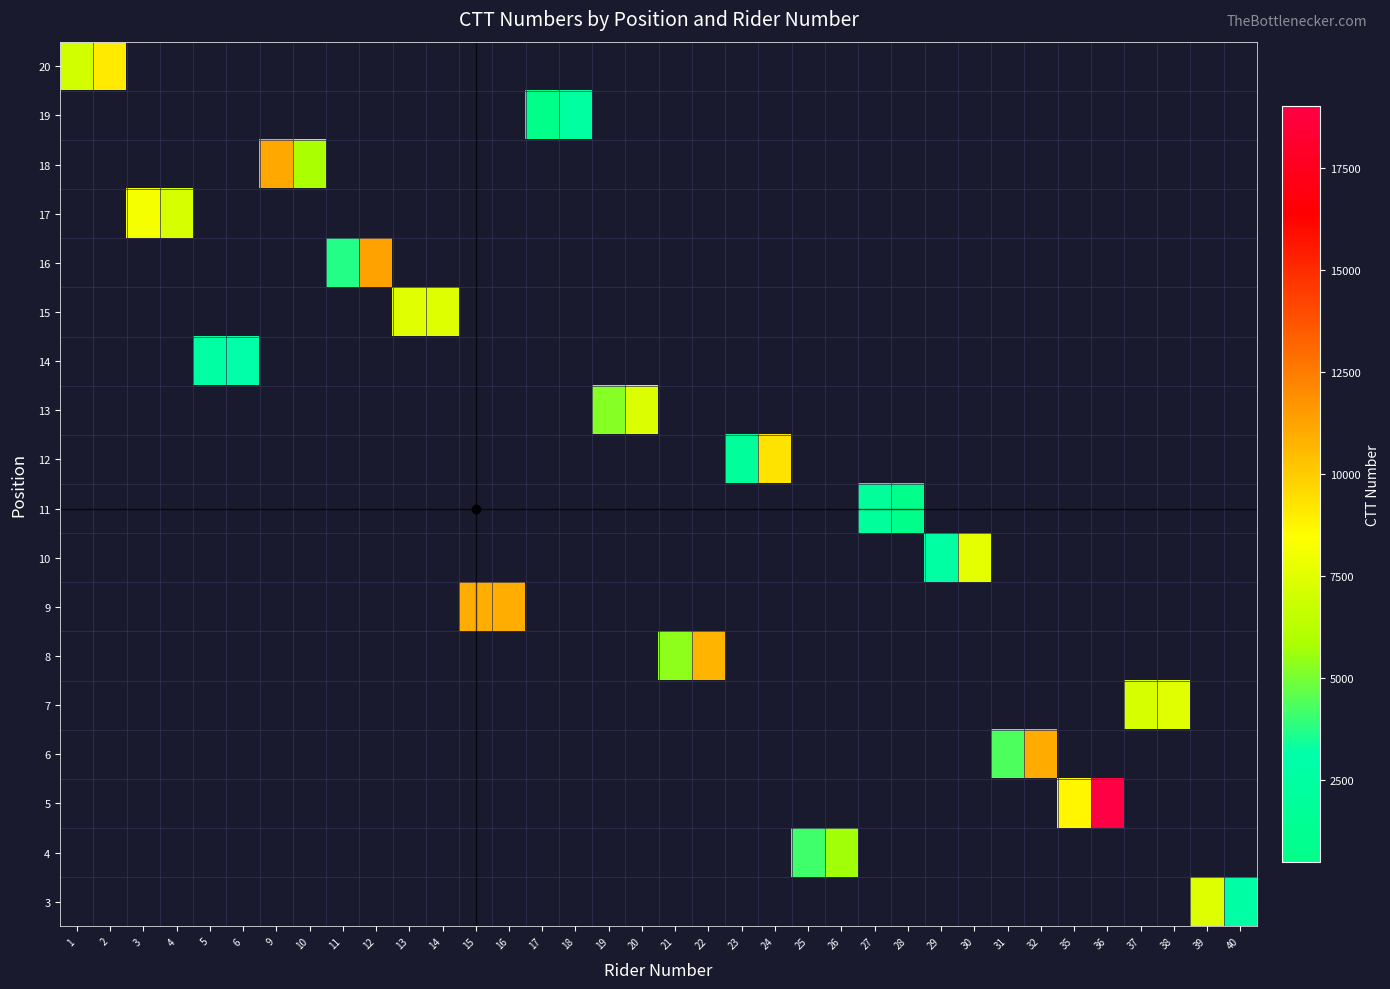

Count the number of data series in this chart.

18